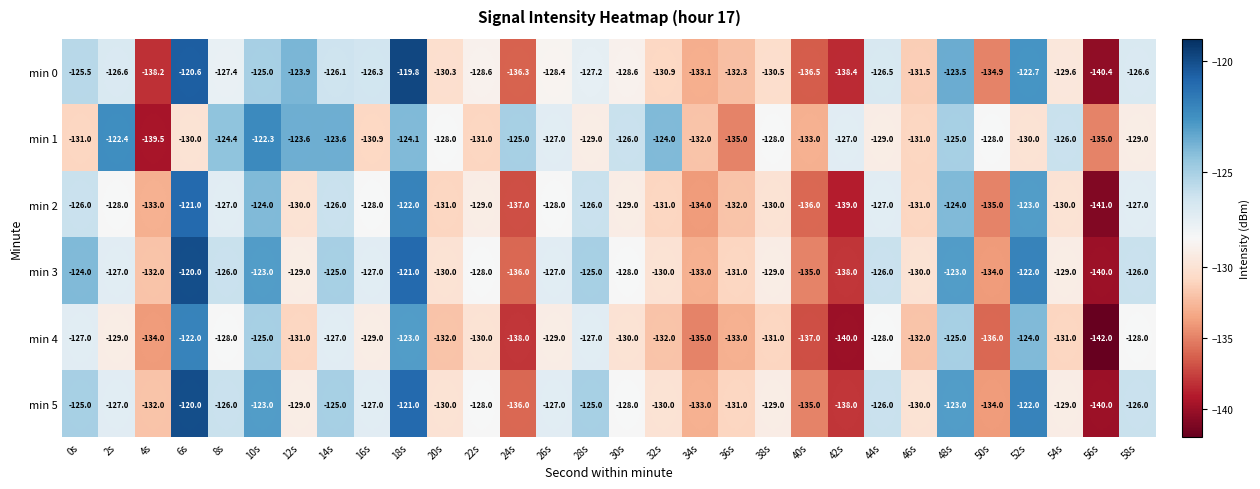

What is the minimum value for min 5?

-140.0